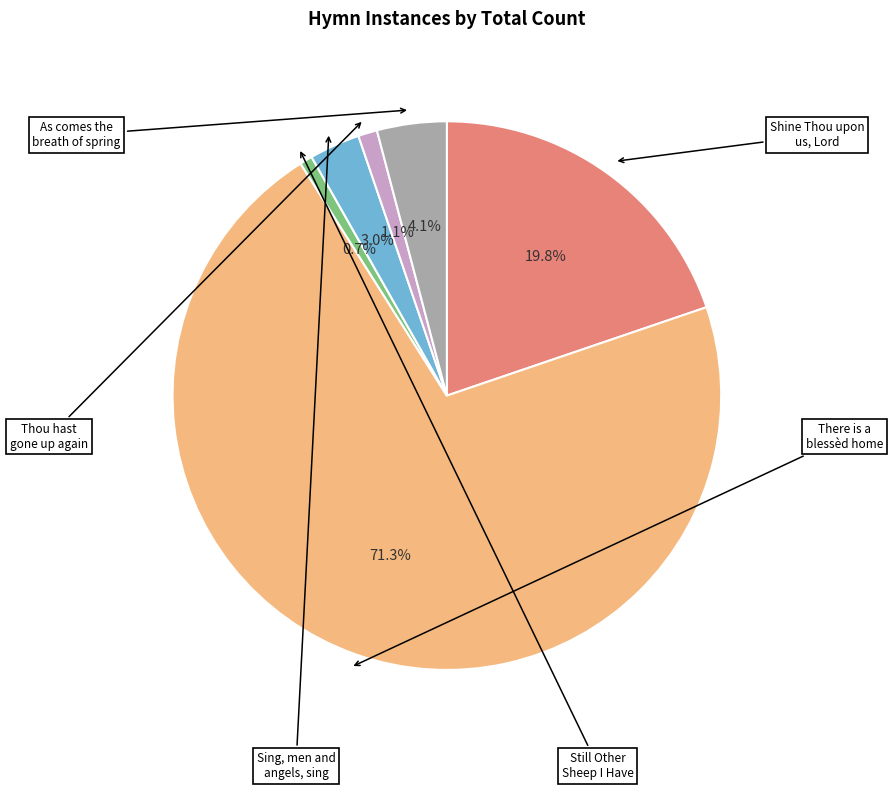

Is there any slice that represents more than half of the pie?

Yes